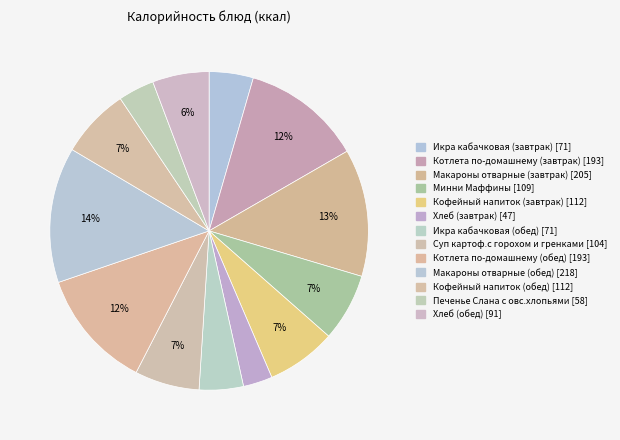

Which category has the smallest portion of the pie?

Хлеб (завтрак)